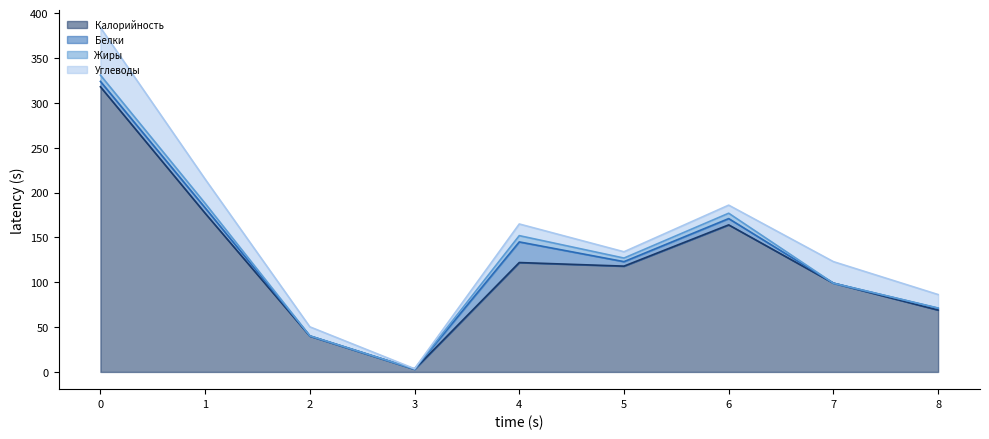

True or false: Калорийность has more than 2 points higher than both neighbors.

False